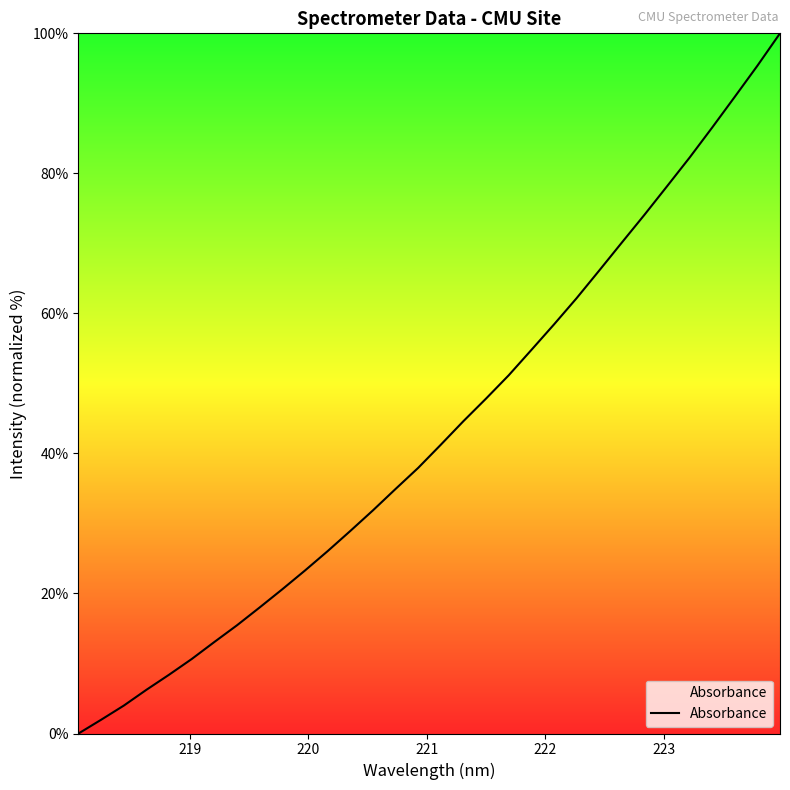

What is the difference between the maximum and minimum values?

100.0